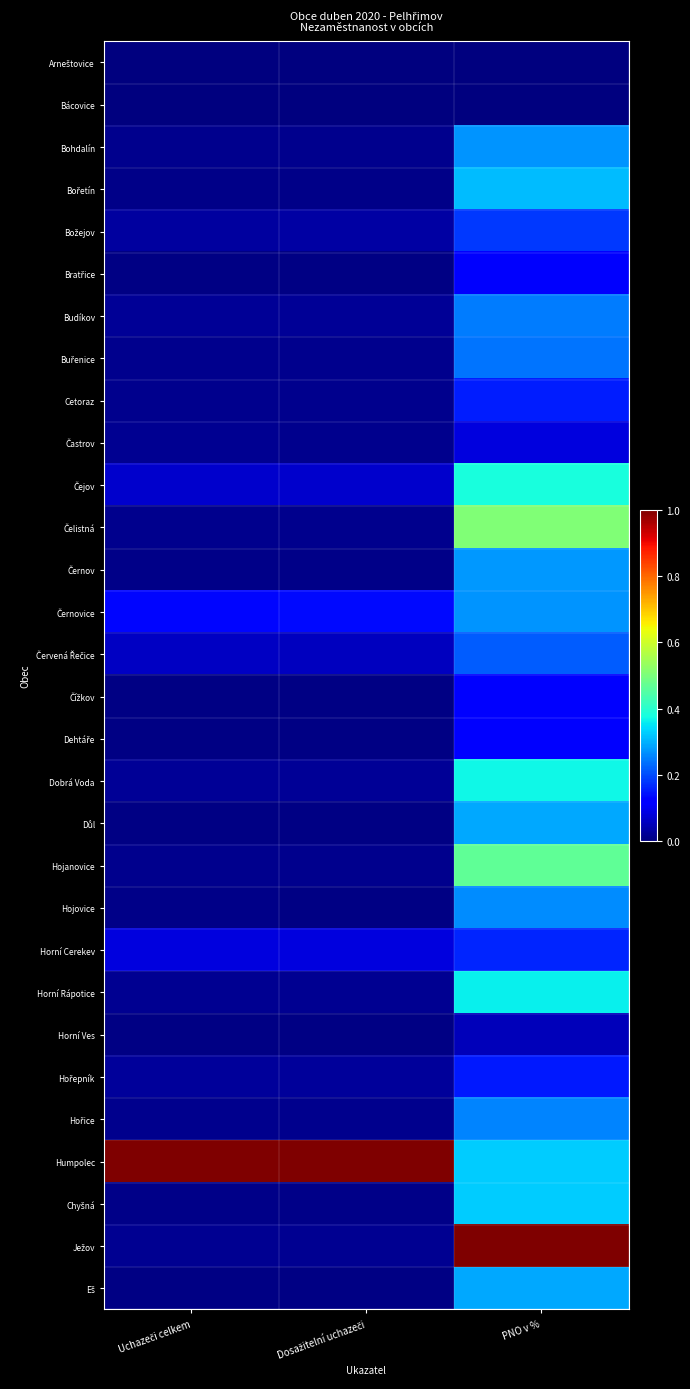

Which has a higher value, Dosažitelní uchazeči or PNO v %?

Dosažitelní uchazeči